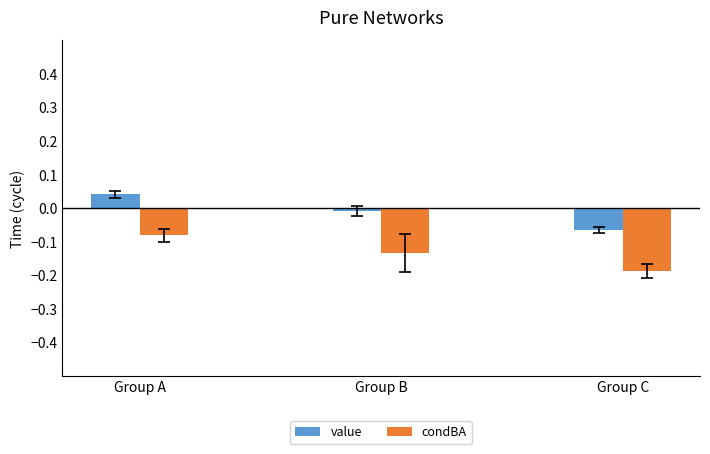

At how many categories does at least one series exceed 0?

1